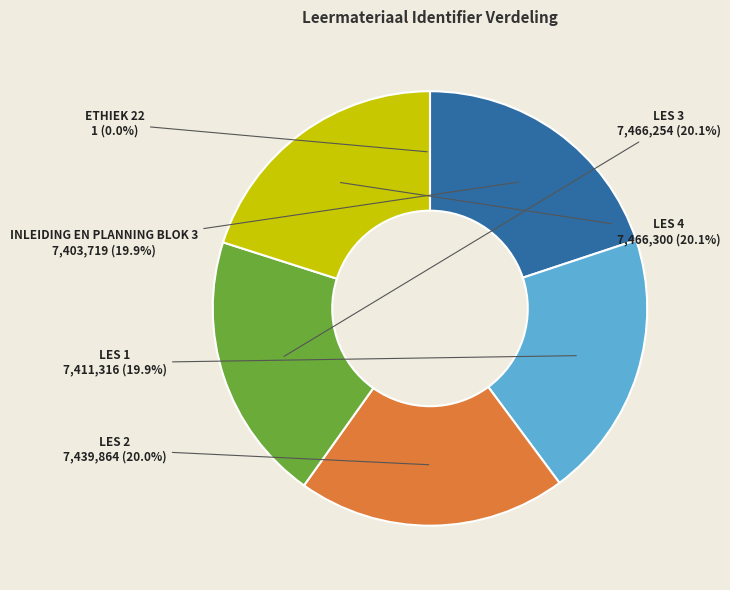

How many segments does this pie chart have?

6